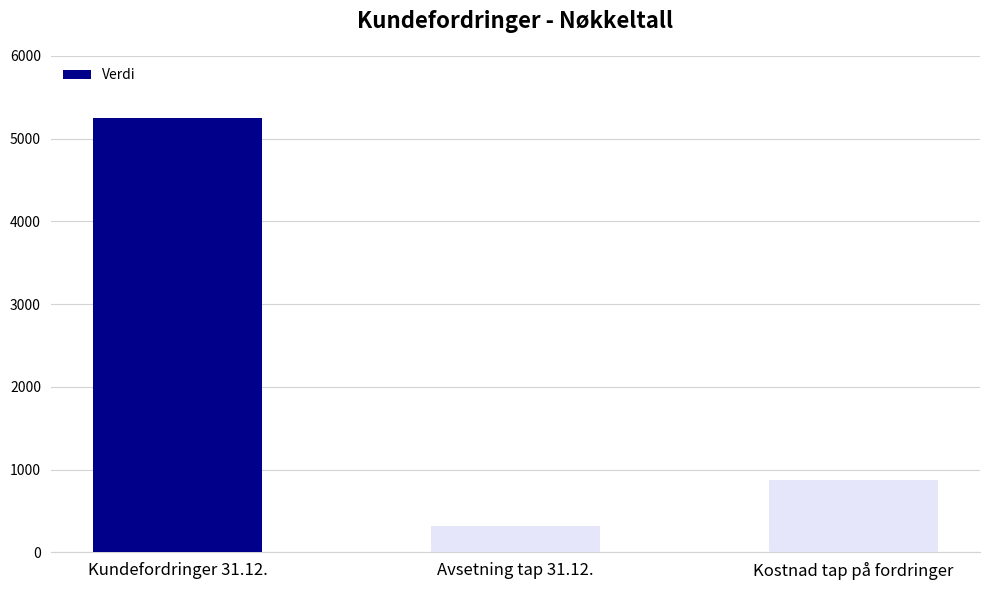

Rank the categories by value from highest to lowest.

Kundefordringer 31.12., Kostnad tap på fordringer, Avsetning tap 31.12.